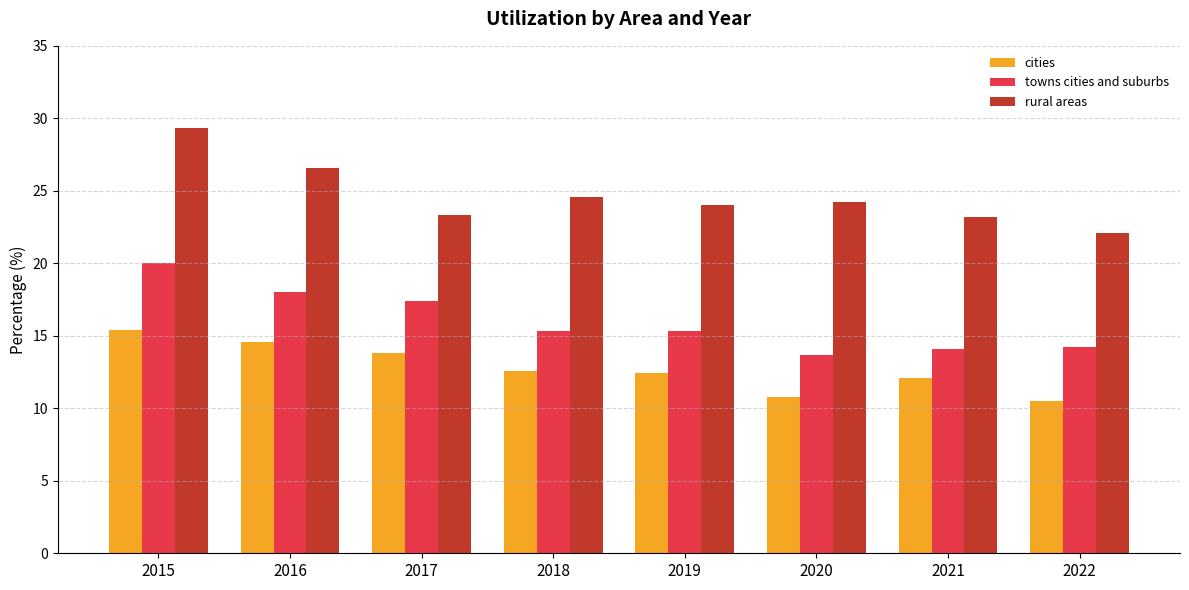

Is the value of rural areas at 2016 greater than the value of cities at 2018?

Yes